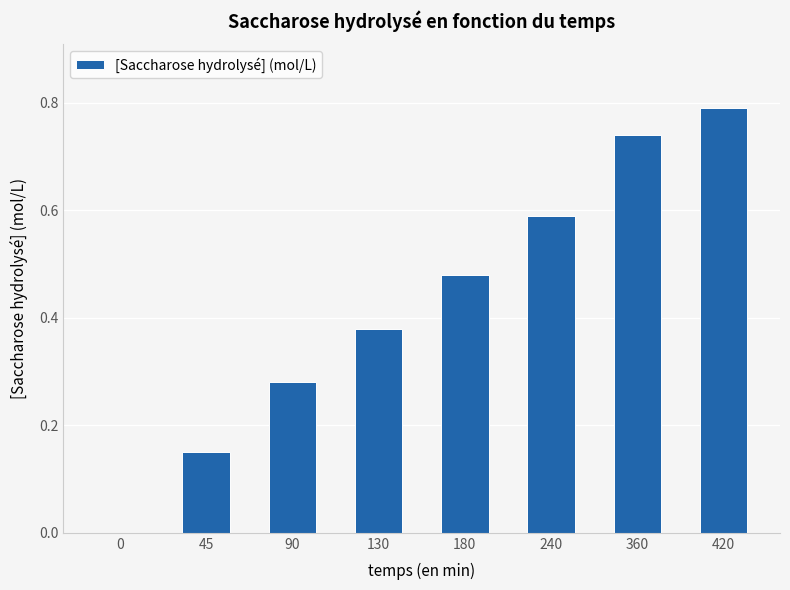

What is the change in value from 130 to 420?

+0.4